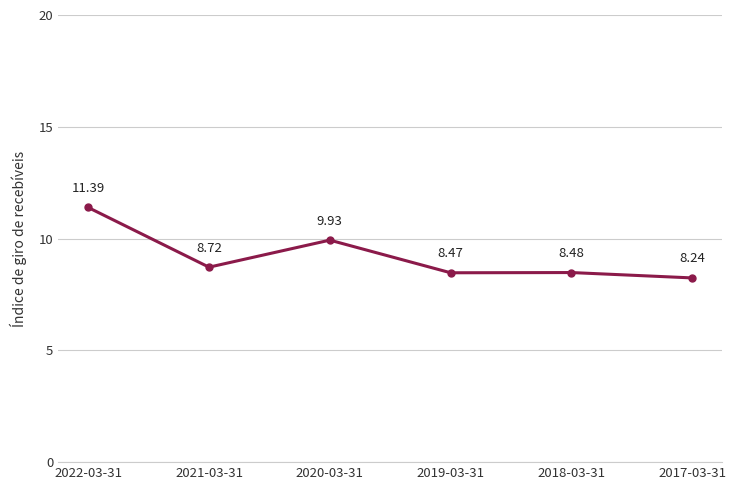

Which category has the highest value across all series?

2022-03-31